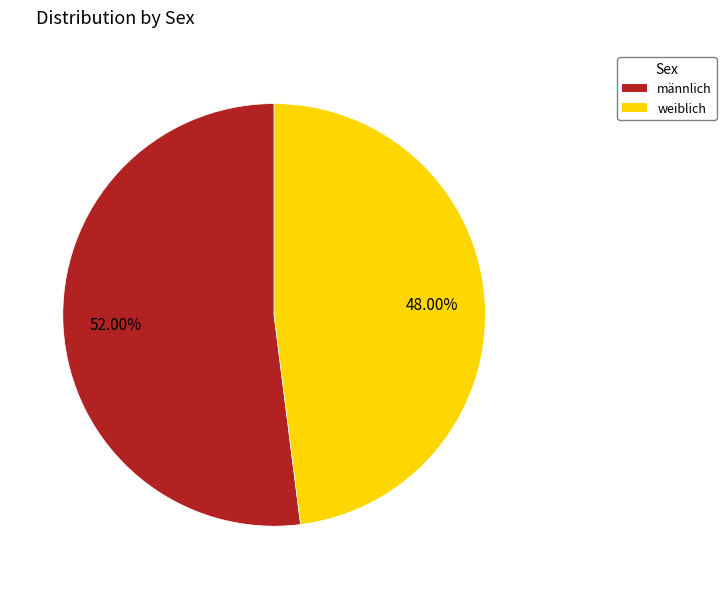

Which slice is the smallest?

weiblich